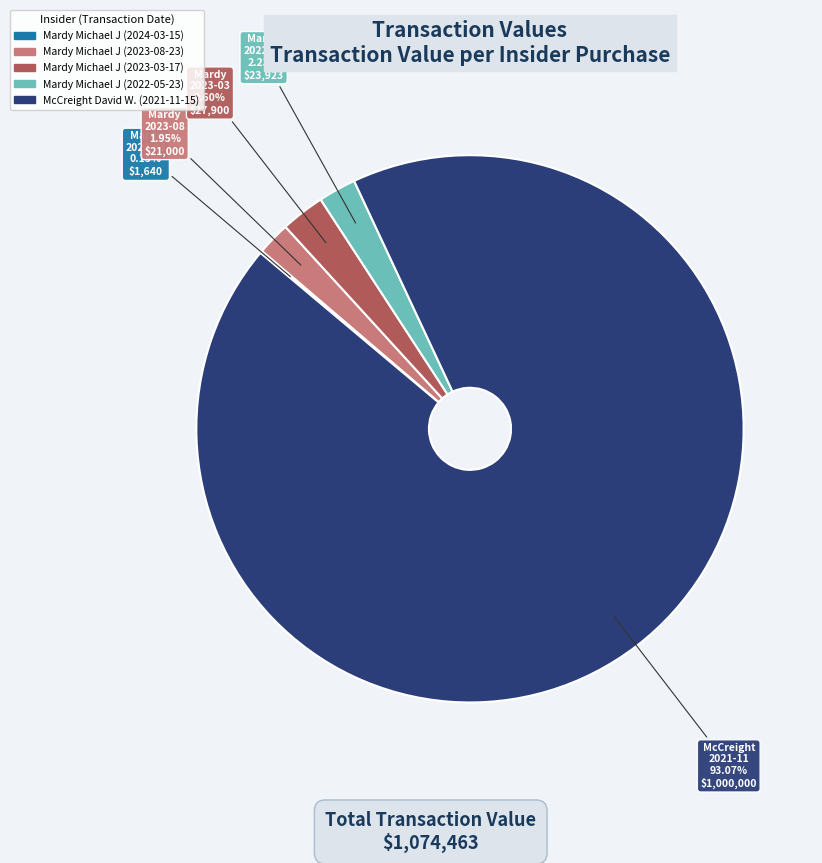

How much of the chart is everything except Mardy Michael J (2022-05-23)?

97.8%